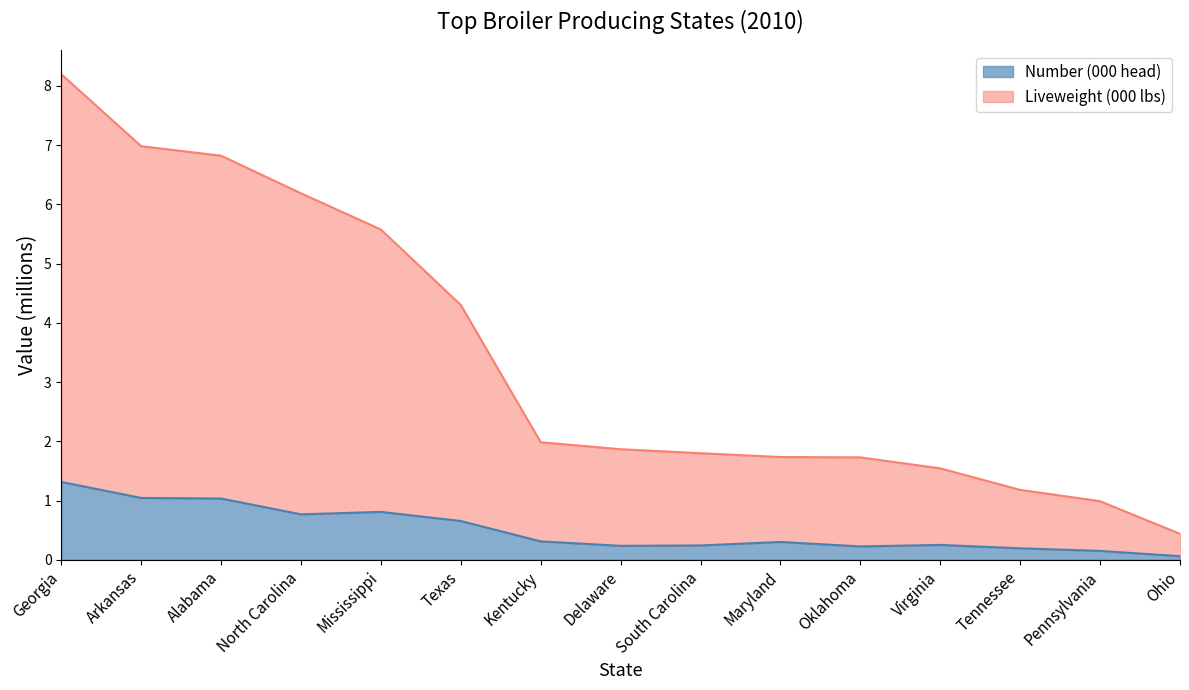

True or false: Number (000 head) and Liveweight (000 lbs) cross at least once.

False